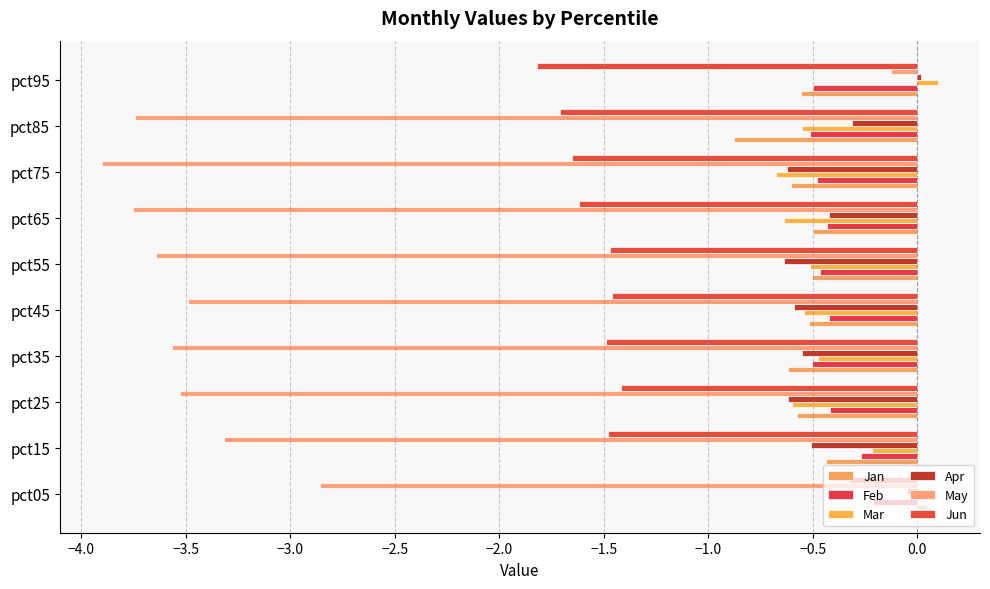

What is the value of the May bar at the 9th from the left?

-3.7